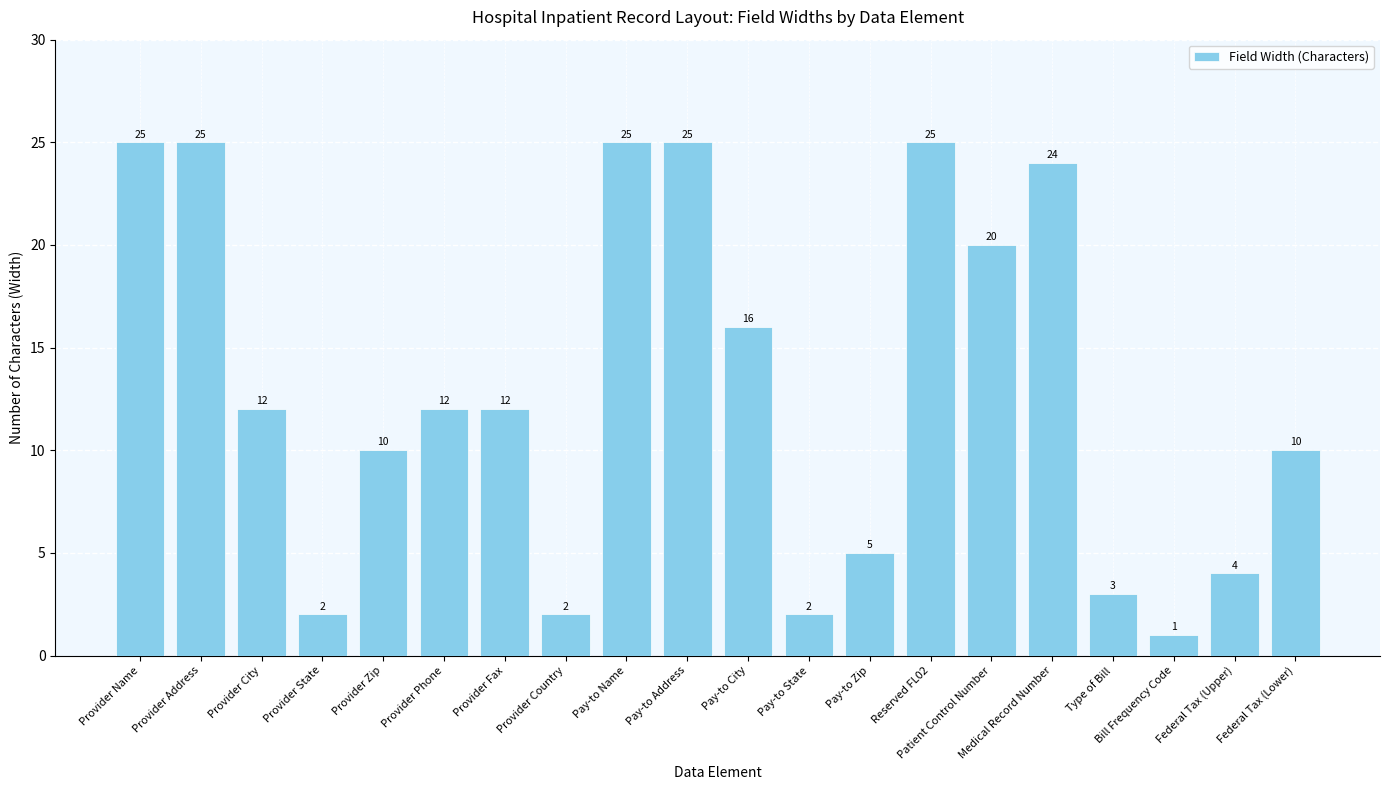

Are the bars grouped side by side (vs. stacked)?

No